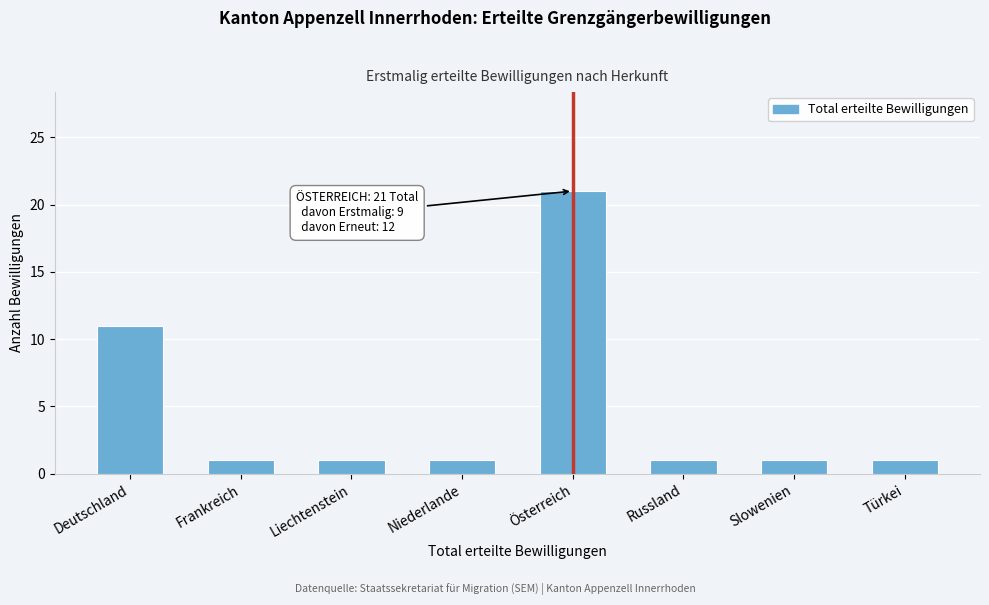

Reading left to right, extract all data points from this chart.

Deutschland=11	Frankreich=1	Liechtenstein=1	Niederlande=1	Österreich=21	Russland=1	Slowenien=1	Türkei=1